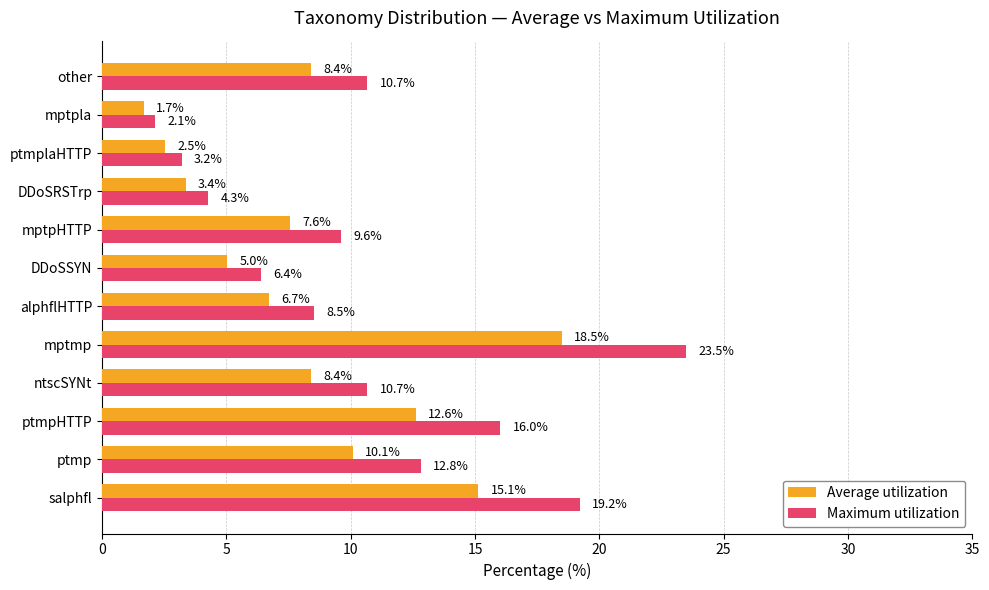

What are all the series names shown in the legend?

Average utilization, Maximum utilization